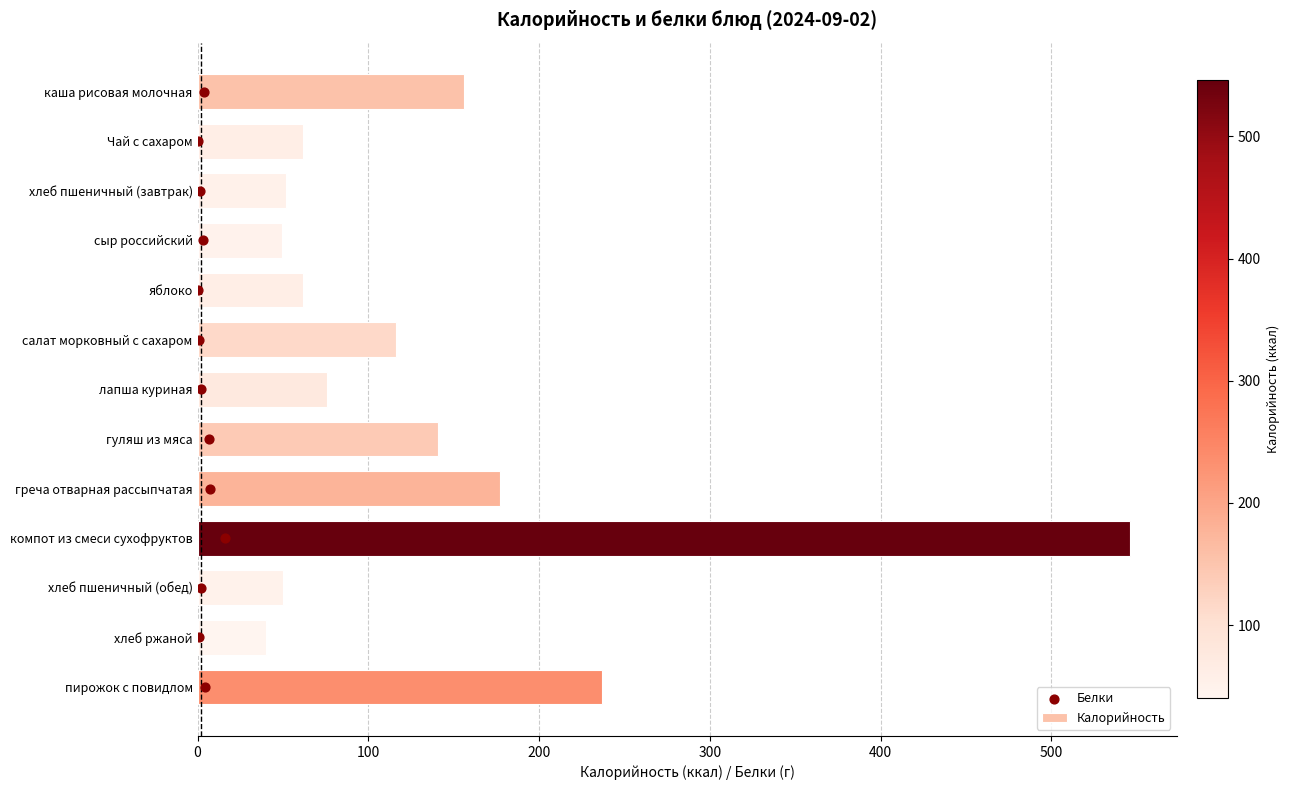

Which series contains the lowest Y value?

Белки